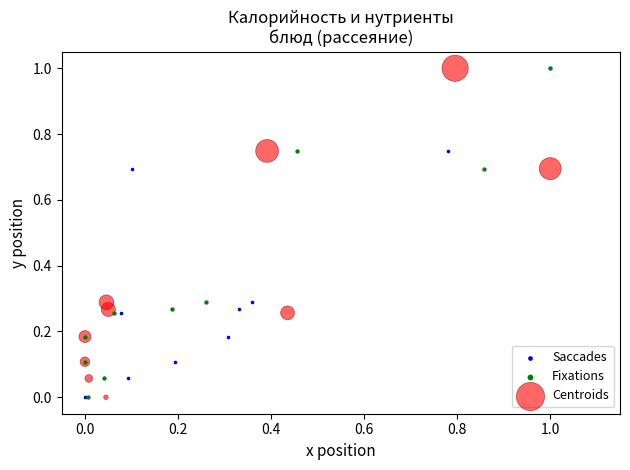

What are all the series names shown in the legend?

Saccades, Fixations, Centroids